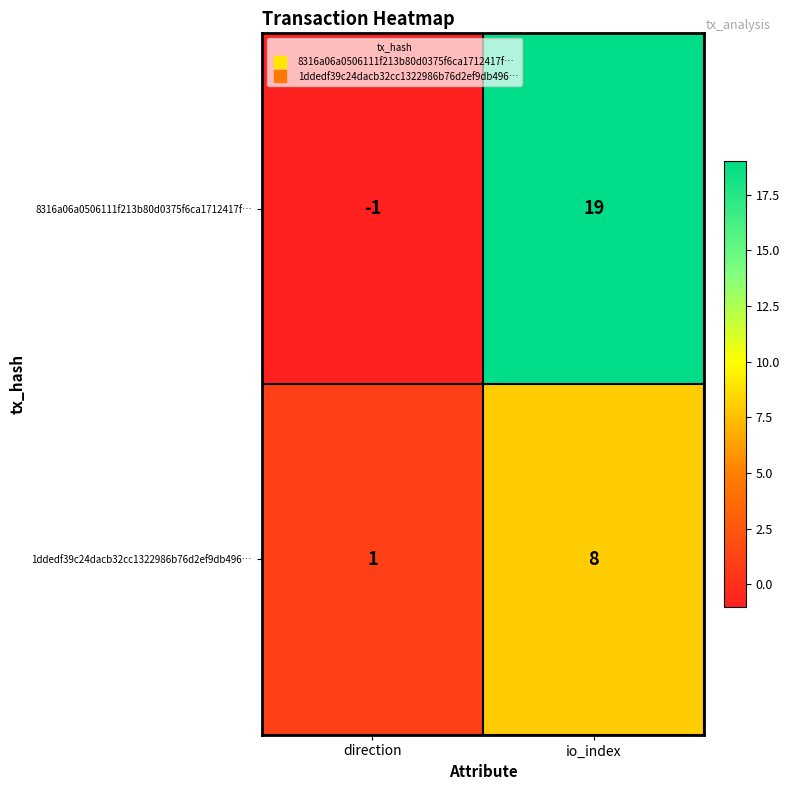

True or false: 1ddedf39c24dacb32cc1322986b76d2ef9db496… has a value of 2 at direction.

False